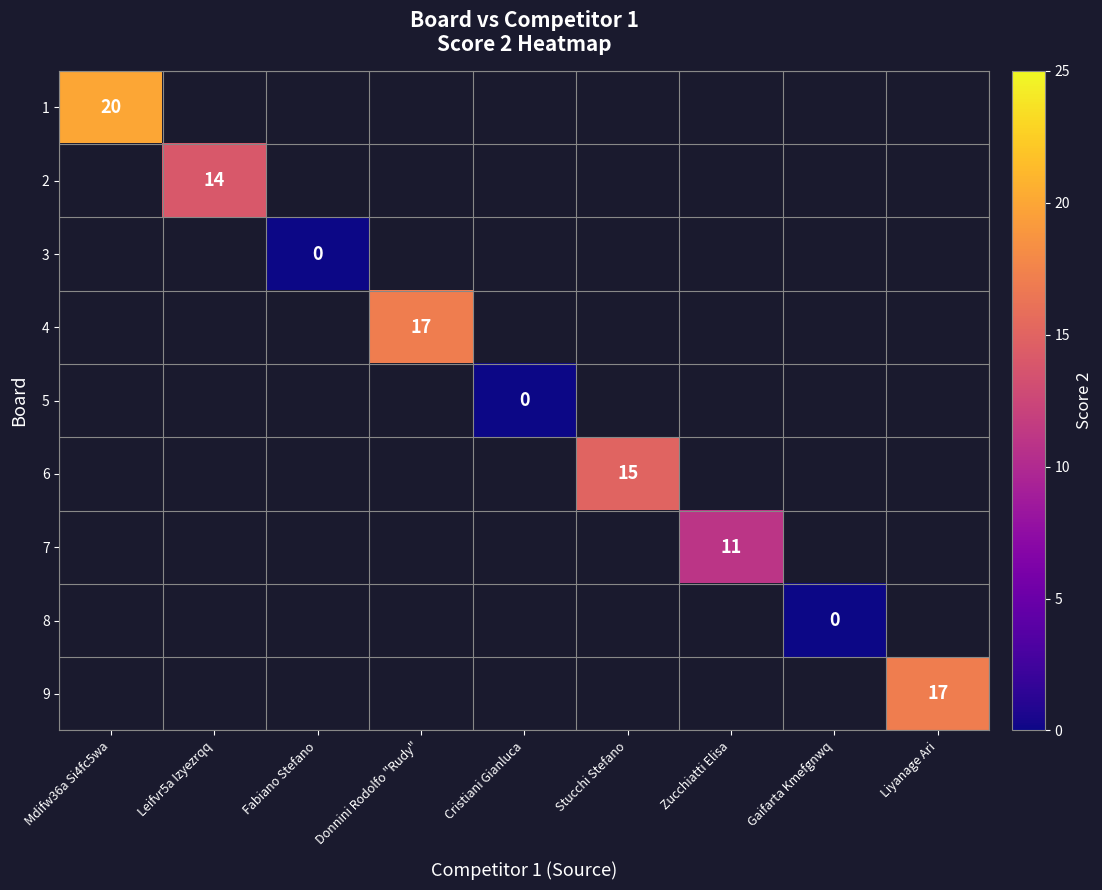

Which category has the highest value across all series?

Mdifw36a Si4fc5wa